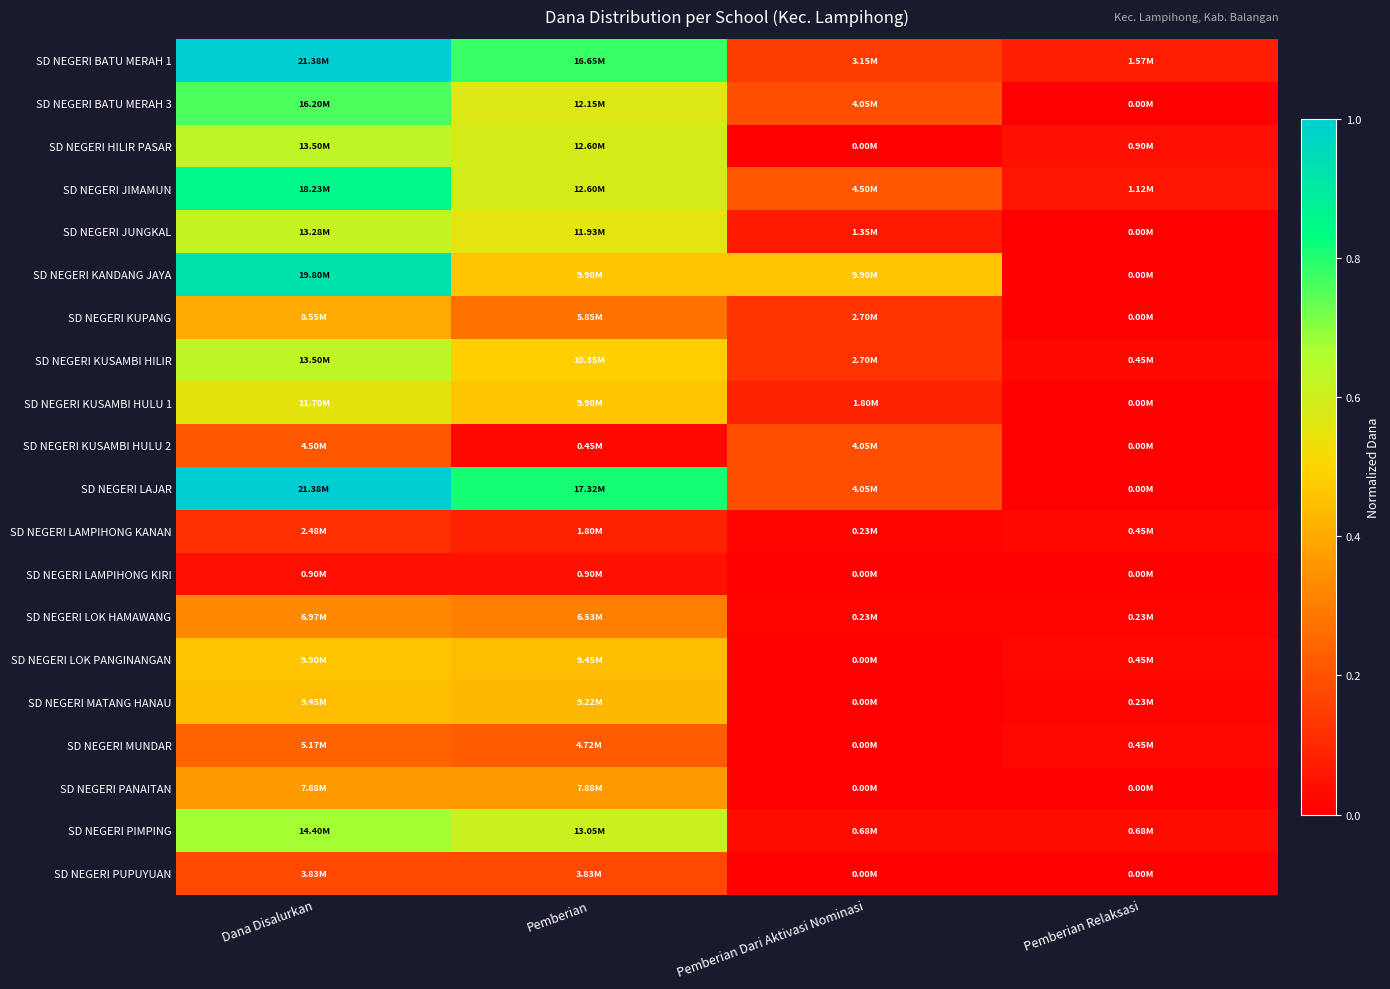

Reading left to right, extract all data points from this chart.

SD NEGERI BATU MERAH 1: Dana Disalurkan=1.0	Pemberian=0.8	Pemberian Dari Aktivasi Nominasi=0.1	Pemberian Relaksasi=0.1
SD NEGERI BATU MERAH 3: Dana Disalurkan=0.8	Pemberian=0.6	Pemberian Dari Aktivasi Nominasi=0.2	Pemberian Relaksasi=0.0
SD NEGERI HILIR PASAR: Dana Disalurkan=0.6	Pemberian=0.6	Pemberian Dari Aktivasi Nominasi=0.0	Pemberian Relaksasi=0.0
SD NEGERI JIMAMUN: Dana Disalurkan=0.9	Pemberian=0.6	Pemberian Dari Aktivasi Nominasi=0.2	Pemberian Relaksasi=0.1
SD NEGERI JUNGKAL: Dana Disalurkan=0.6	Pemberian=0.6	Pemberian Dari Aktivasi Nominasi=0.1	Pemberian Relaksasi=0.0
SD NEGERI KANDANG JAYA: Dana Disalurkan=0.9	Pemberian=0.5	Pemberian Dari Aktivasi Nominasi=0.5	Pemberian Relaksasi=0.0
SD NEGERI KUPANG: Dana Disalurkan=0.4	Pemberian=0.3	Pemberian Dari Aktivasi Nominasi=0.1	Pemberian Relaksasi=0.0
SD NEGERI KUSAMBI HILIR: Dana Disalurkan=0.6	Pemberian=0.5	Pemberian Dari Aktivasi Nominasi=0.1	Pemberian Relaksasi=0.0
SD NEGERI KUSAMBI HULU 1: Dana Disalurkan=0.5	Pemberian=0.5	Pemberian Dari Aktivasi Nominasi=0.1	Pemberian Relaksasi=0.0
SD NEGERI KUSAMBI HULU 2: Dana Disalurkan=0.2	Pemberian=0.0	Pemberian Dari Aktivasi Nominasi=0.2	Pemberian Relaksasi=0.0
SD NEGERI LAJAR: Dana Disalurkan=1.0	Pemberian=0.8	Pemberian Dari Aktivasi Nominasi=0.2	Pemberian Relaksasi=0.0
SD NEGERI LAMPIHONG KANAN: Dana Disalurkan=0.1	Pemberian=0.1	Pemberian Dari Aktivasi Nominasi=0.0	Pemberian Relaksasi=0.0
SD NEGERI LAMPIHONG KIRI: Dana Disalurkan=0.0	Pemberian=0.0	Pemberian Dari Aktivasi Nominasi=0.0	Pemberian Relaksasi=0.0
SD NEGERI LOK HAMAWANG: Dana Disalurkan=0.3	Pemberian=0.3	Pemberian Dari Aktivasi Nominasi=0.0	Pemberian Relaksasi=0.0
SD NEGERI LOK PANGINANGAN: Dana Disalurkan=0.5	Pemberian=0.4	Pemberian Dari Aktivasi Nominasi=0.0	Pemberian Relaksasi=0.0
SD NEGERI MATANG HANAU: Dana Disalurkan=0.4	Pemberian=0.4	Pemberian Dari Aktivasi Nominasi=0.0	Pemberian Relaksasi=0.0
SD NEGERI MUNDAR: Dana Disalurkan=0.2	Pemberian=0.2	Pemberian Dari Aktivasi Nominasi=0.0	Pemberian Relaksasi=0.0
SD NEGERI PANAITAN: Dana Disalurkan=0.4	Pemberian=0.4	Pemberian Dari Aktivasi Nominasi=0.0	Pemberian Relaksasi=0.0
SD NEGERI PIMPING: Dana Disalurkan=0.7	Pemberian=0.6	Pemberian Dari Aktivasi Nominasi=0.0	Pemberian Relaksasi=0.0
SD NEGERI PUPUYUAN: Dana Disalurkan=0.2	Pemberian=0.2	Pemberian Dari Aktivasi Nominasi=0.0	Pemberian Relaksasi=0.0